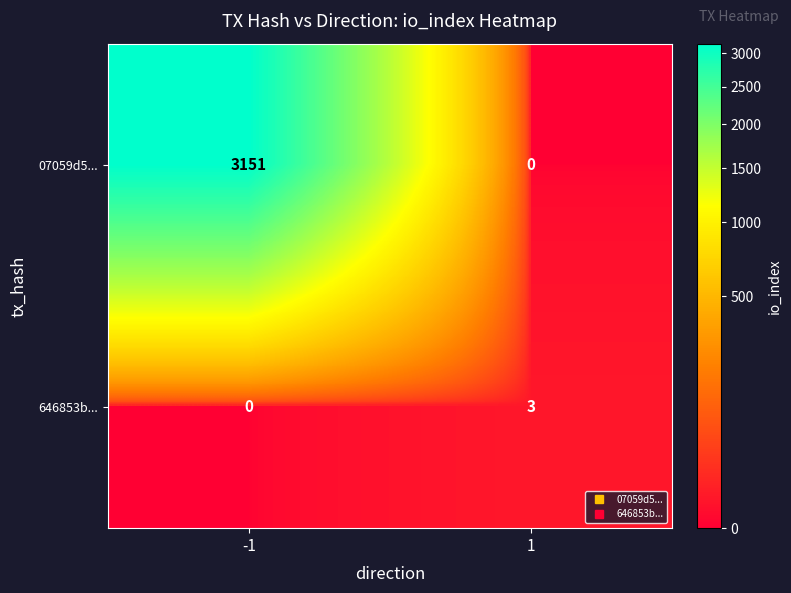

What is the difference between the maximum and minimum values in the 07059d5... series?

3151